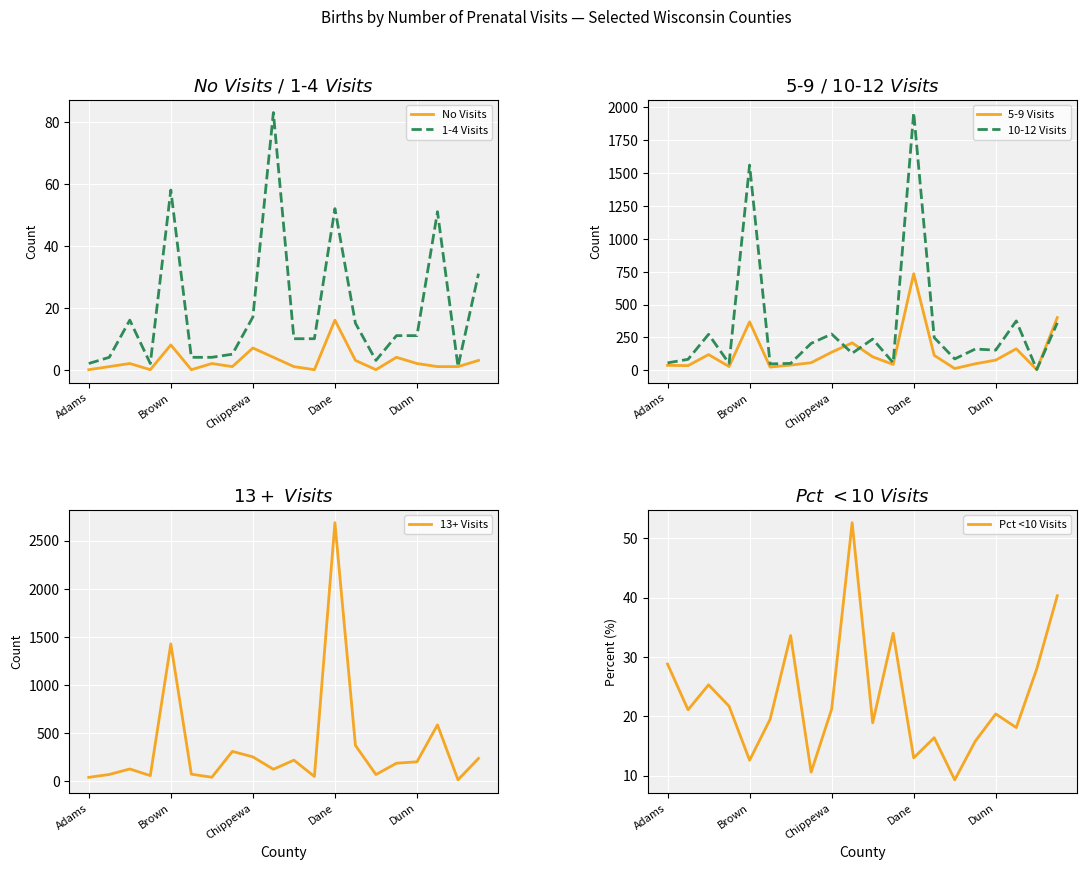

Which category has the highest value in the No Visits series?

Dane